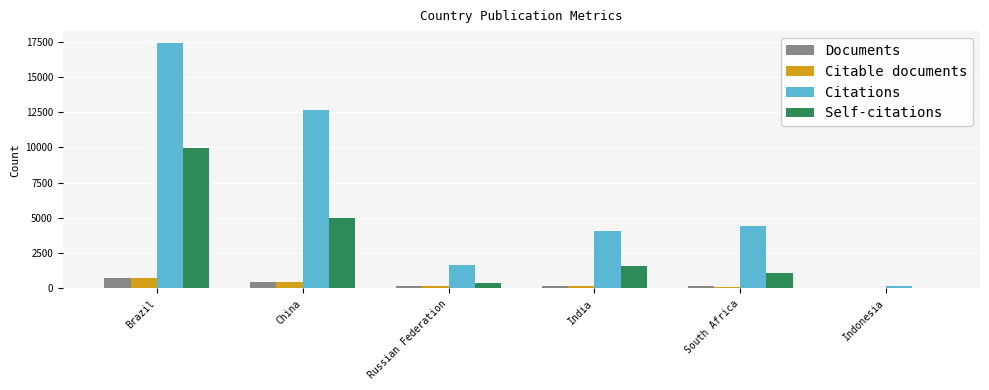

At which category is the sum across all series the highest?

Brazil